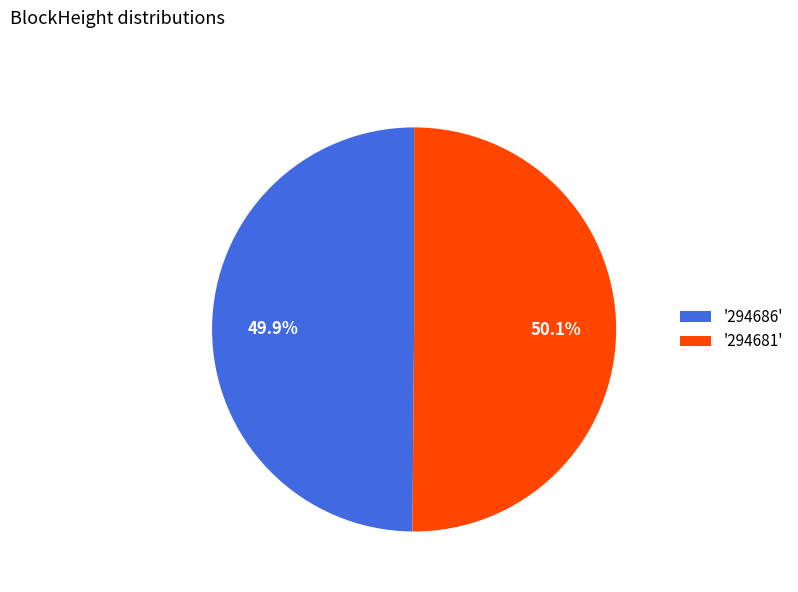

Is there a majority slice in this chart?

Yes